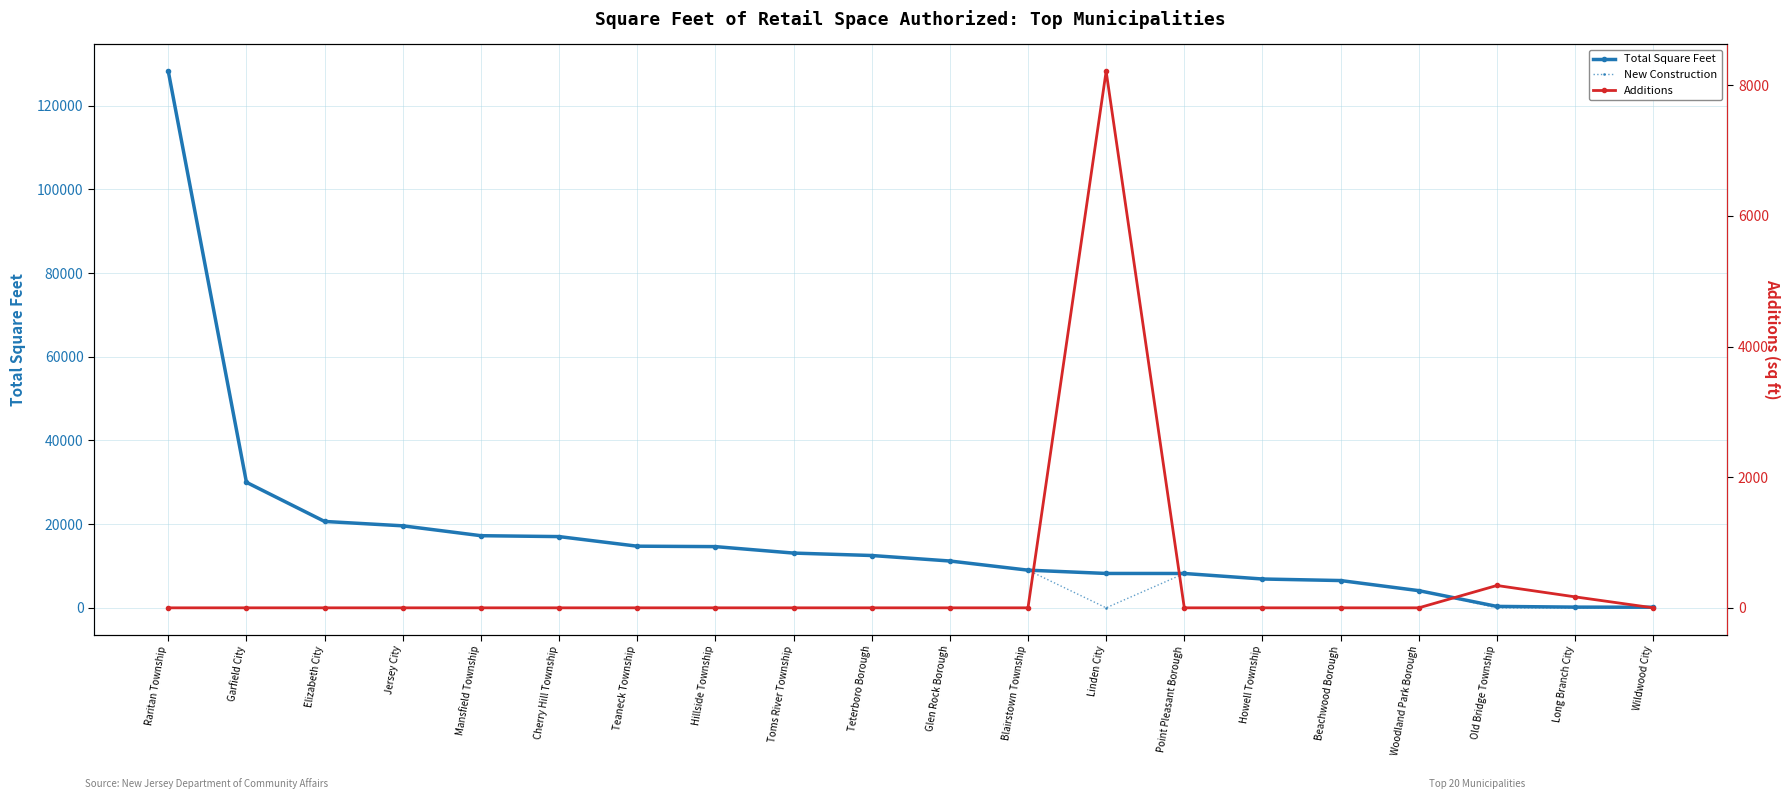

True or false: Total Square Feet has more than 2 interior local peaks.

False